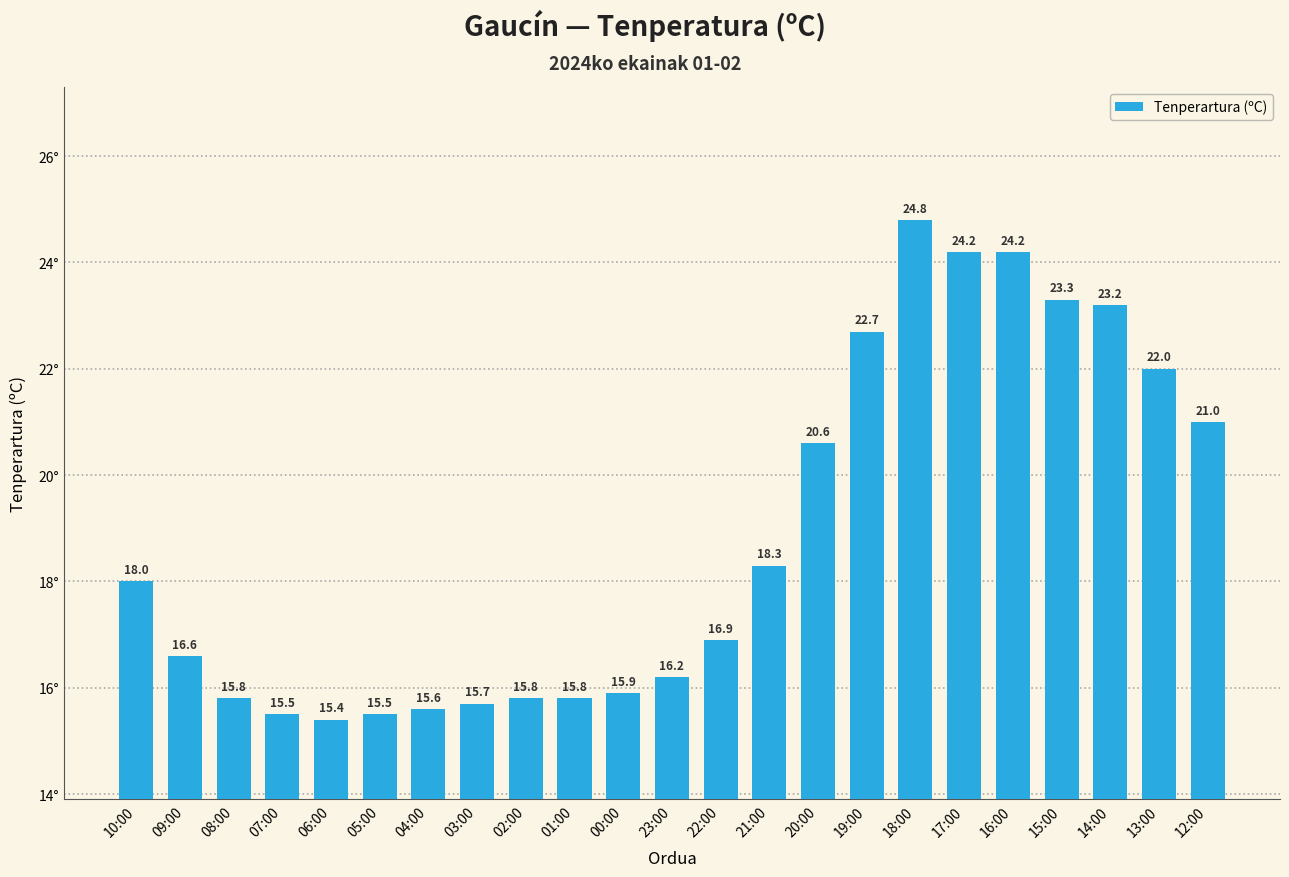

What is the approximate value at 22:00?

16.9